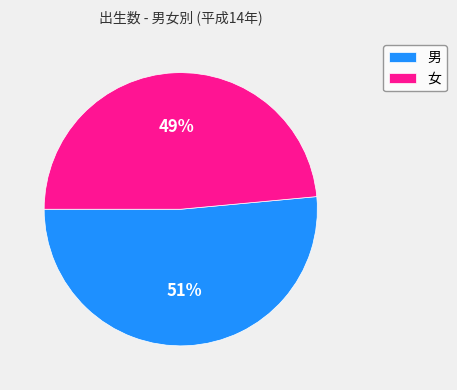

How many segments does this pie chart have?

2